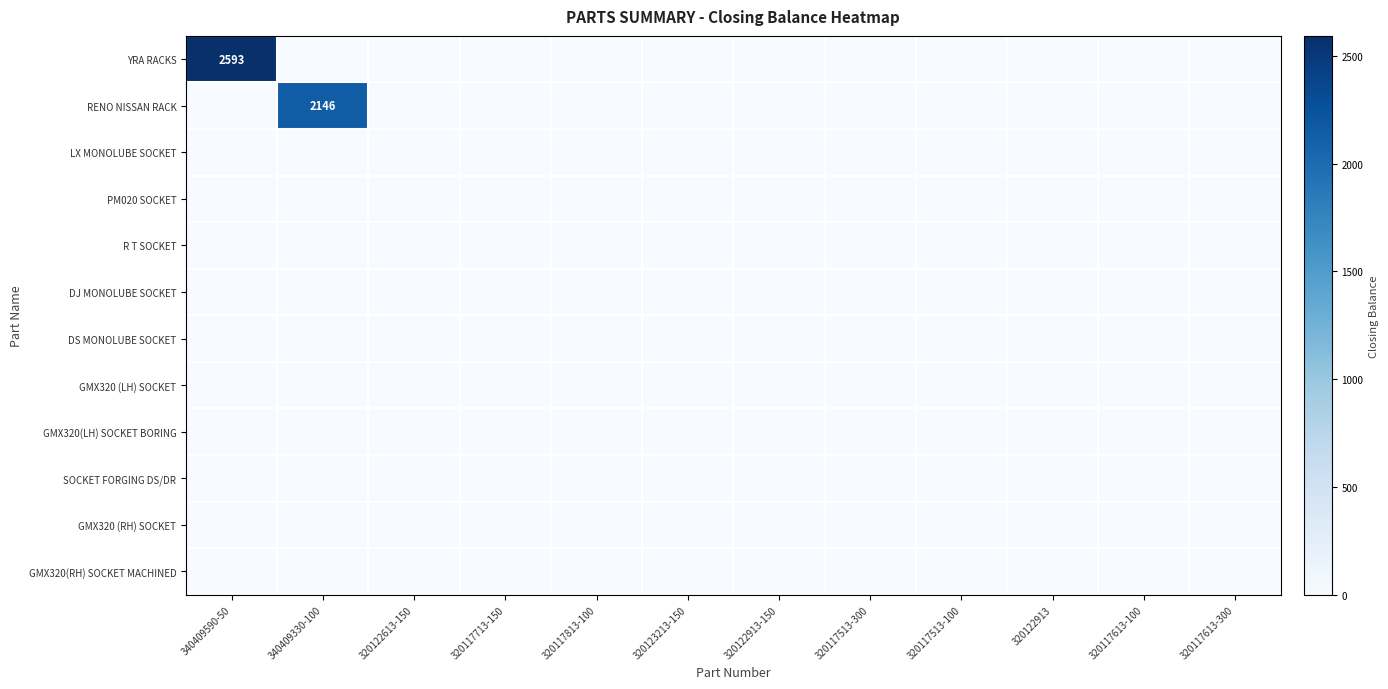

Which series has the largest range (max minus min)?

YRA RACKS